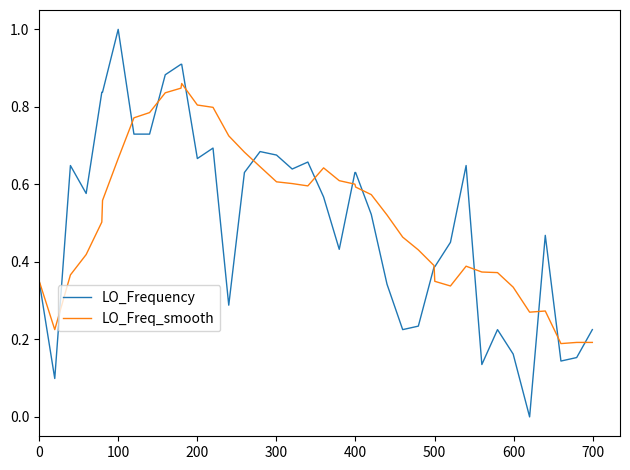

What is the greatest value displayed?

1.0